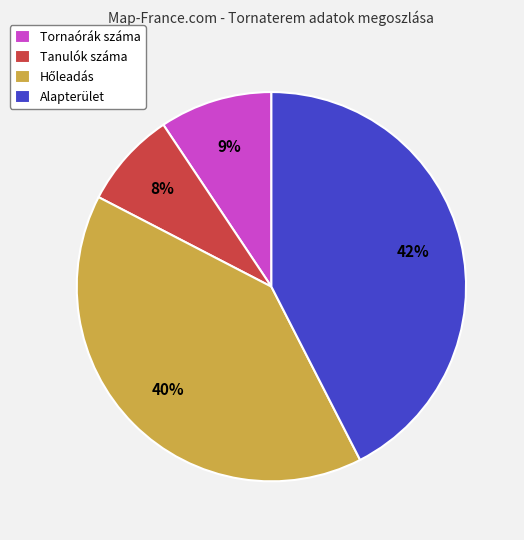

Do Tornaórák száma and Alapterület together represent more than half of the pie?

Yes